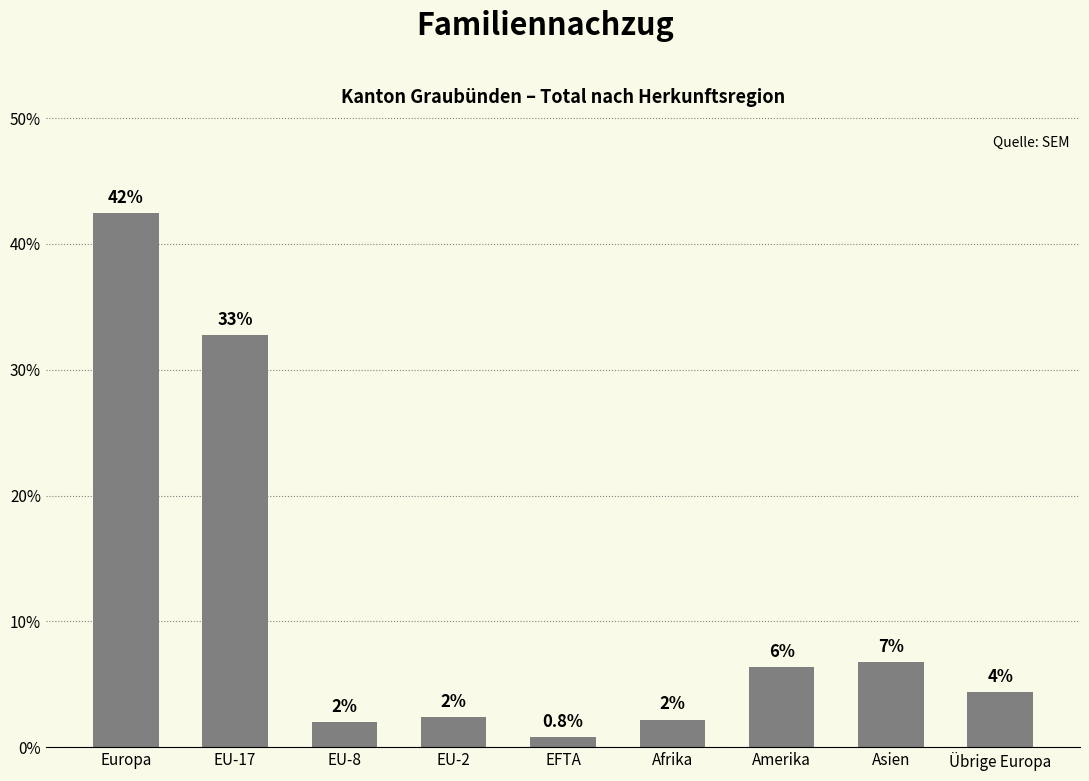

Reading left to right, list all the values displayed in this chart.

42.5	32.7	2.0	2.4	0.8	2.2	6.3	6.7	4.4